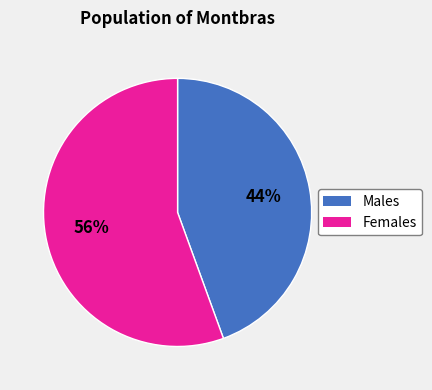

How many slices are in this pie chart?

2